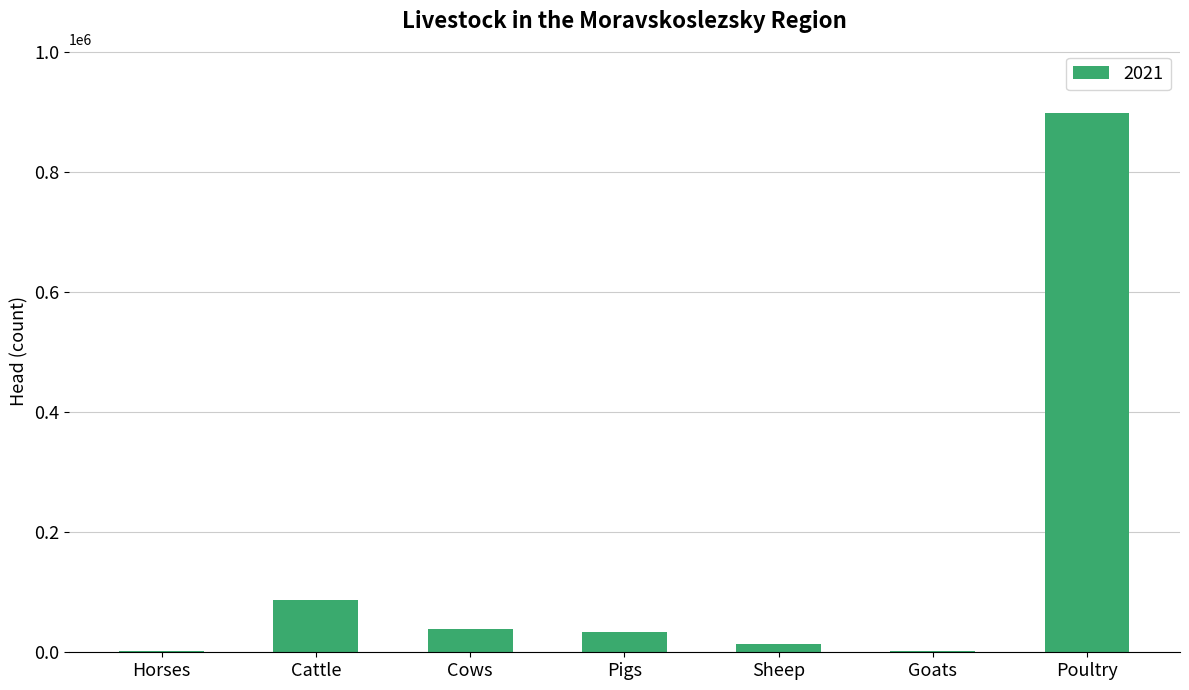

The value at Cattle is 147471. True or false?

False